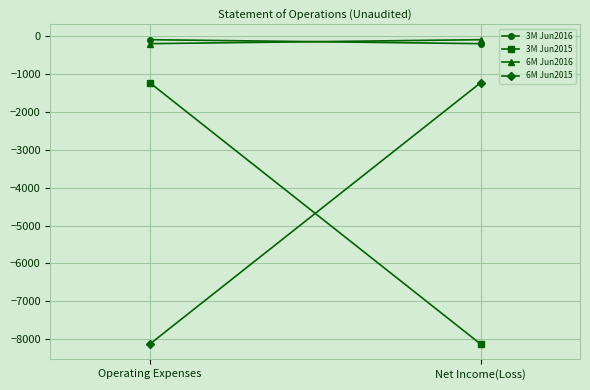

Which series changed the most between Operating Expenses and Net Income(Loss)?

3M Jun2015